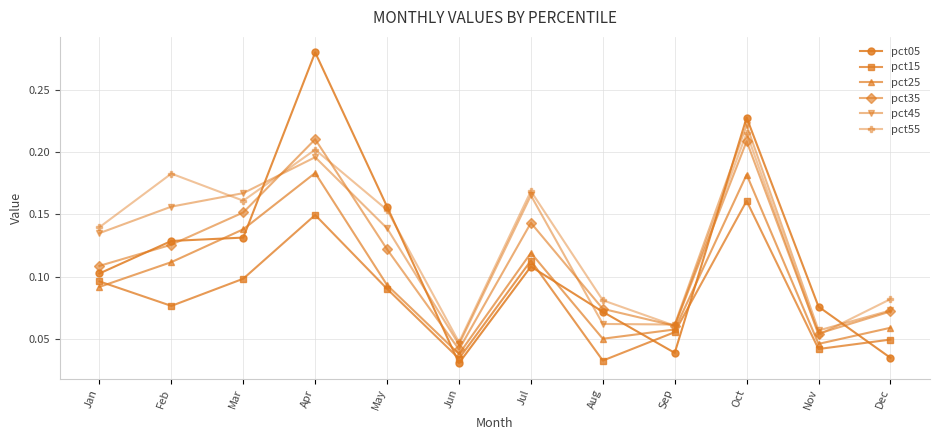

Rank the series by their maximum value, from lowest to highest.

pct15, pct25, pct35, pct55, pct45, pct05